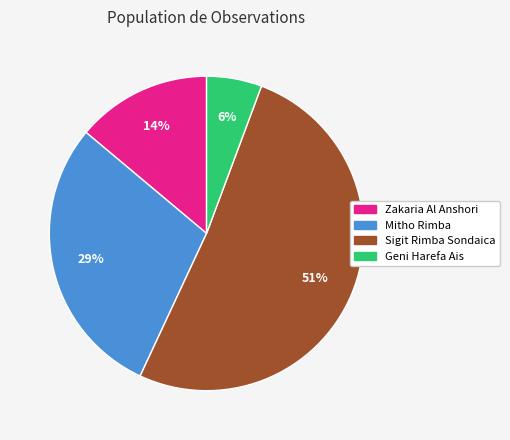

How many slices are in this pie chart?

4